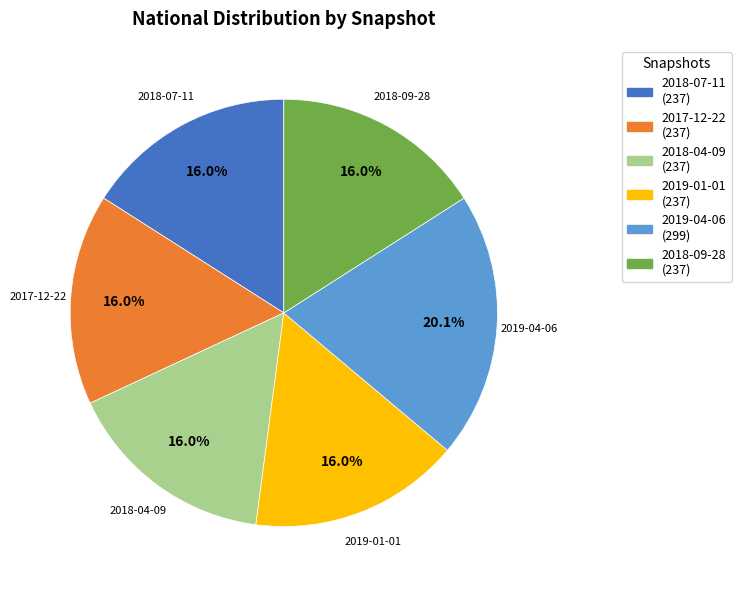

To the nearest percent, what is the average slice percentage?

17%